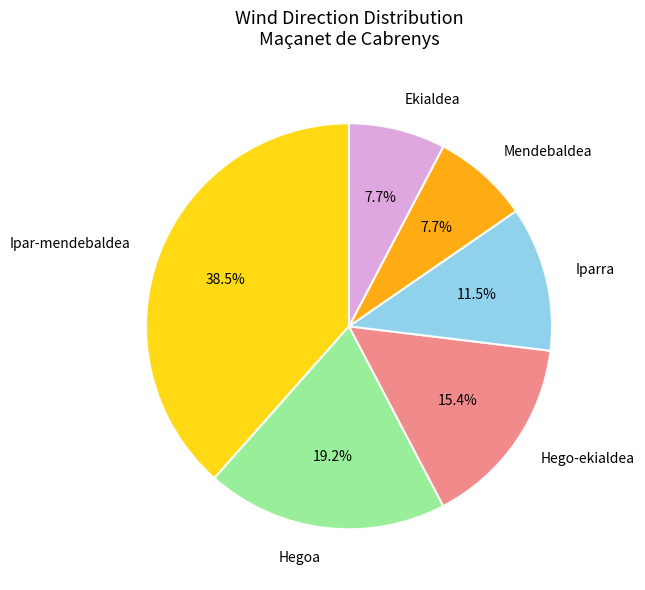

What percentage is NOT represented by Hegoa?

80.8%